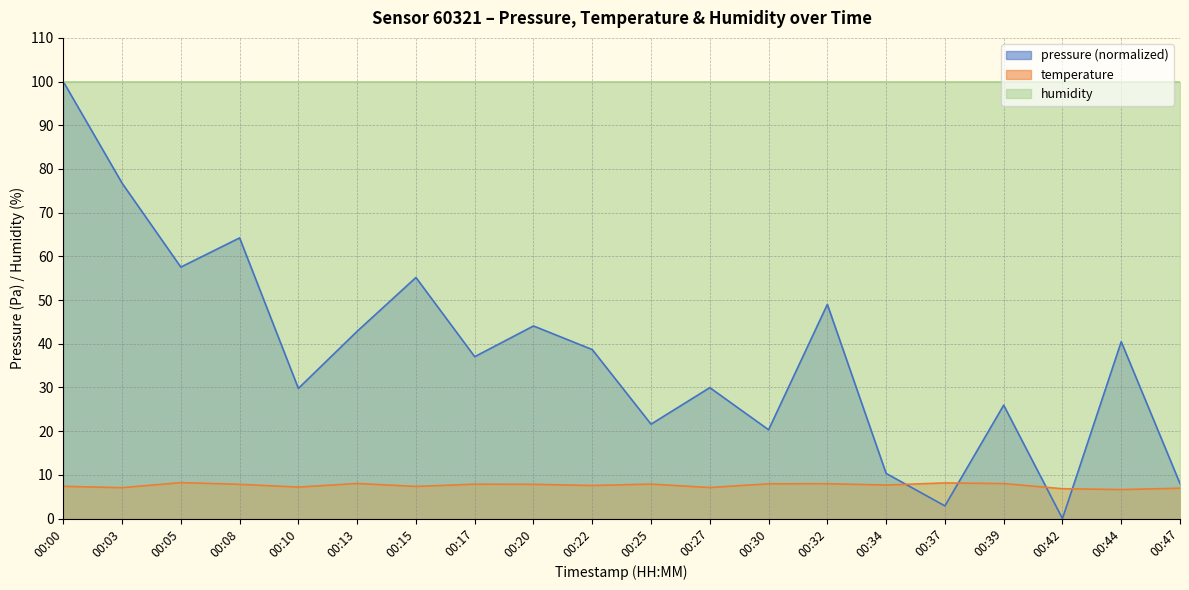

What are all the series names shown in the legend?

pressure (normalized), temperature, humidity